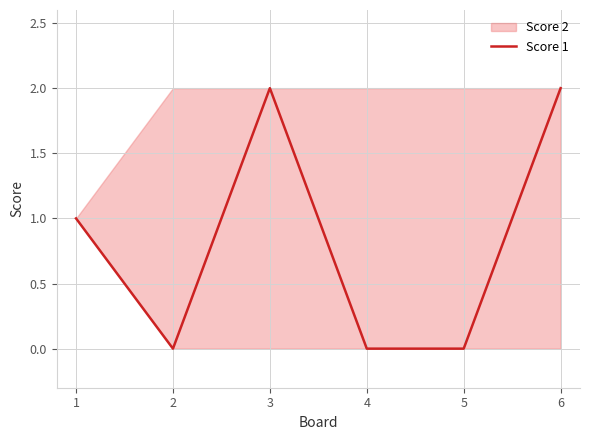

What is the greatest value displayed?

2